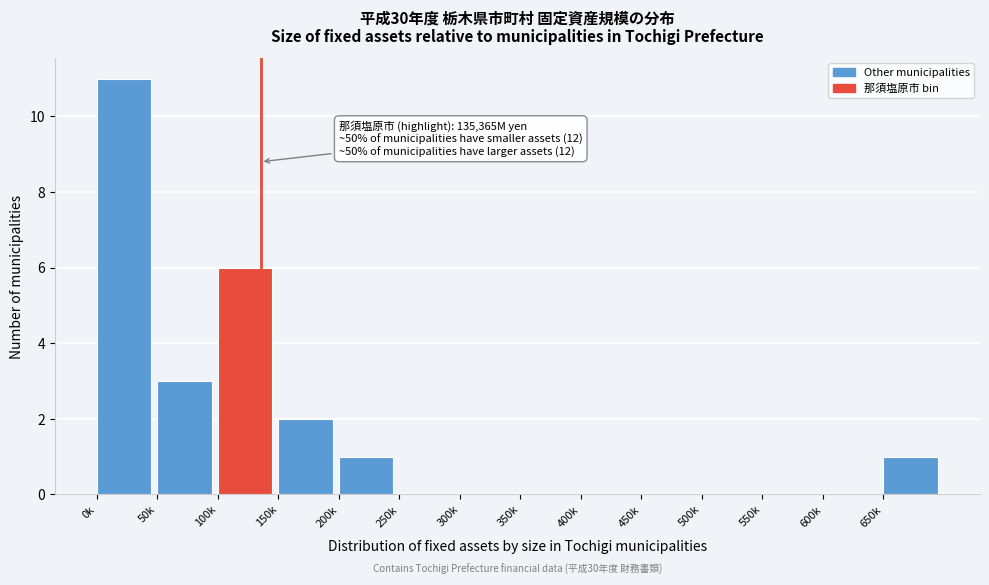

Reading left to right, transcribe all the data shown in this chart.

0k=11	50k=3	100k=6	150k=2	200k=1	250k=0	300k=0	350k=0	400k=0	450k=0	500k=0	550k=0	600k=0	650k=1